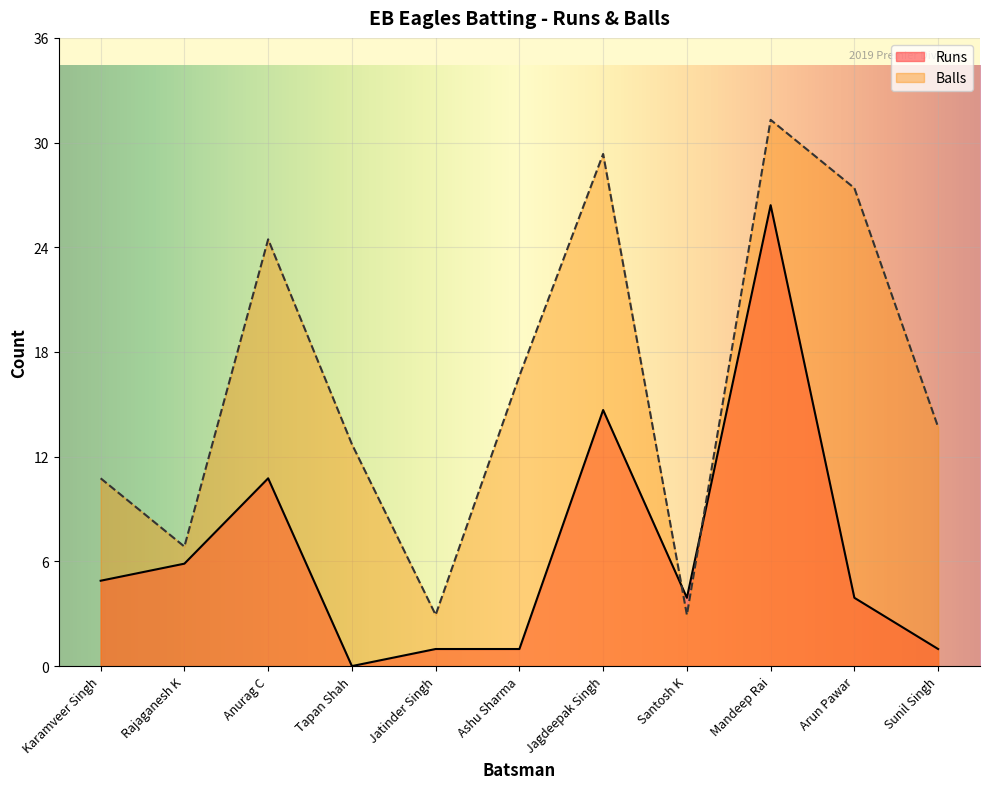

What is the label of the 8th point from the right?

Tapan Shah